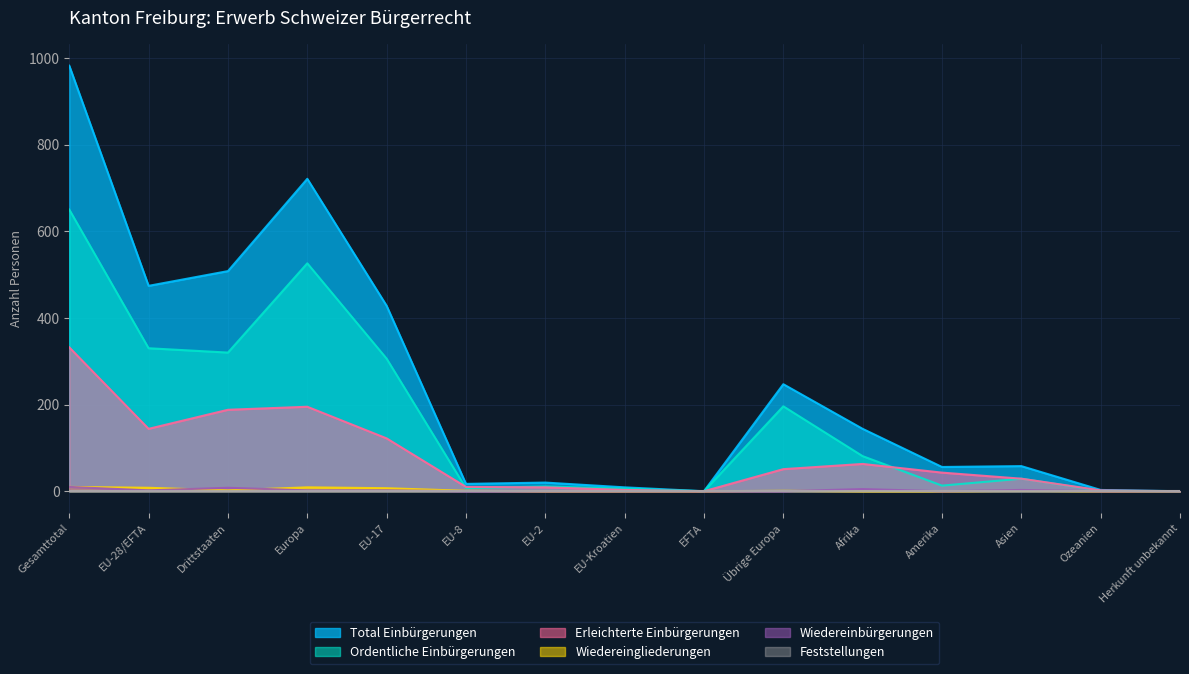

What is the maximum value shown in the chart?

982